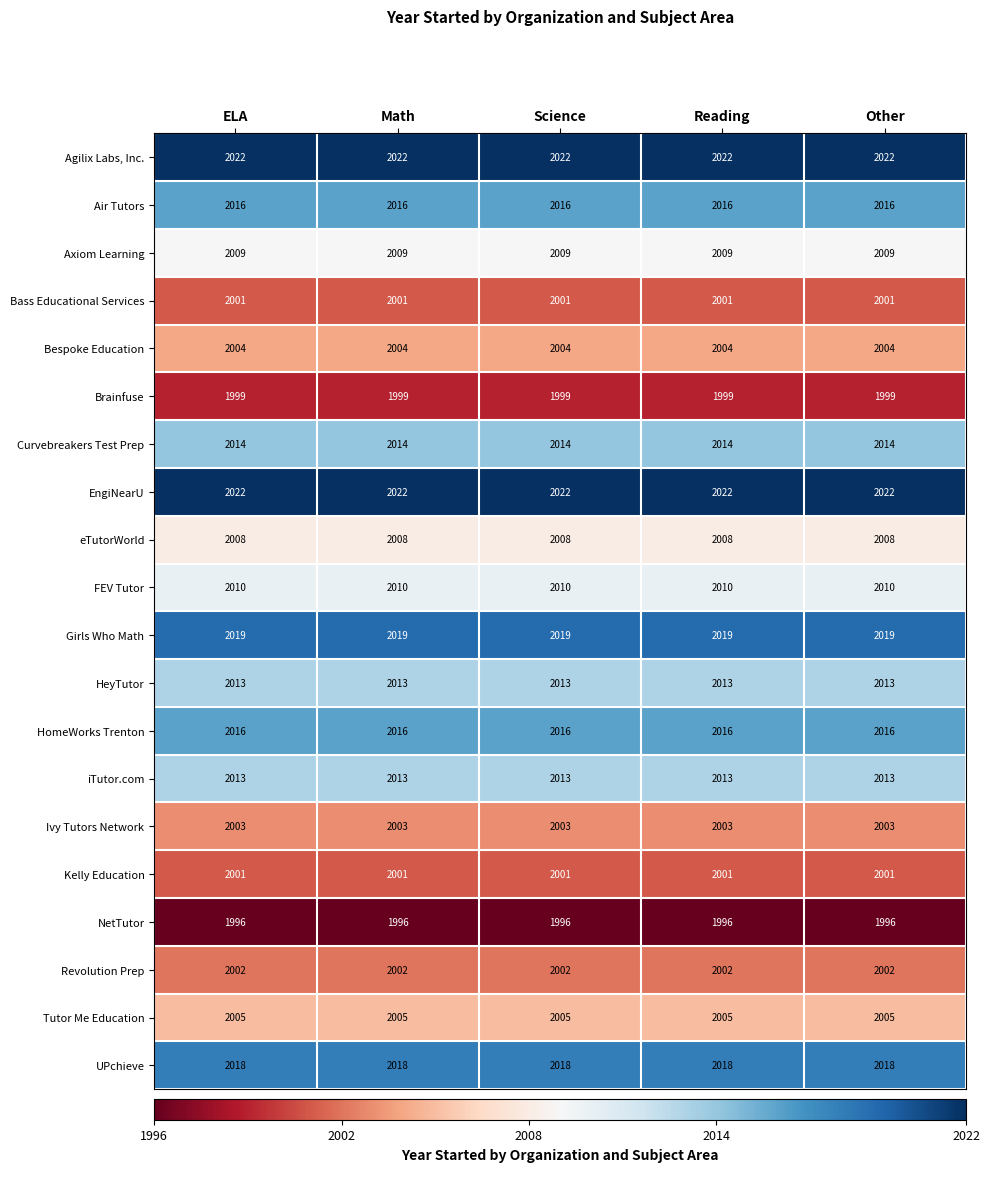

What is the sum of all Curvebreakers Test Prep values?

10070